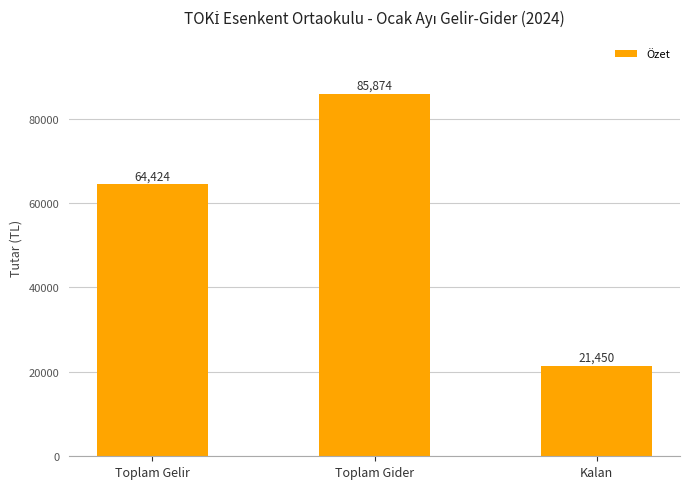

How many bars are there in total?

3